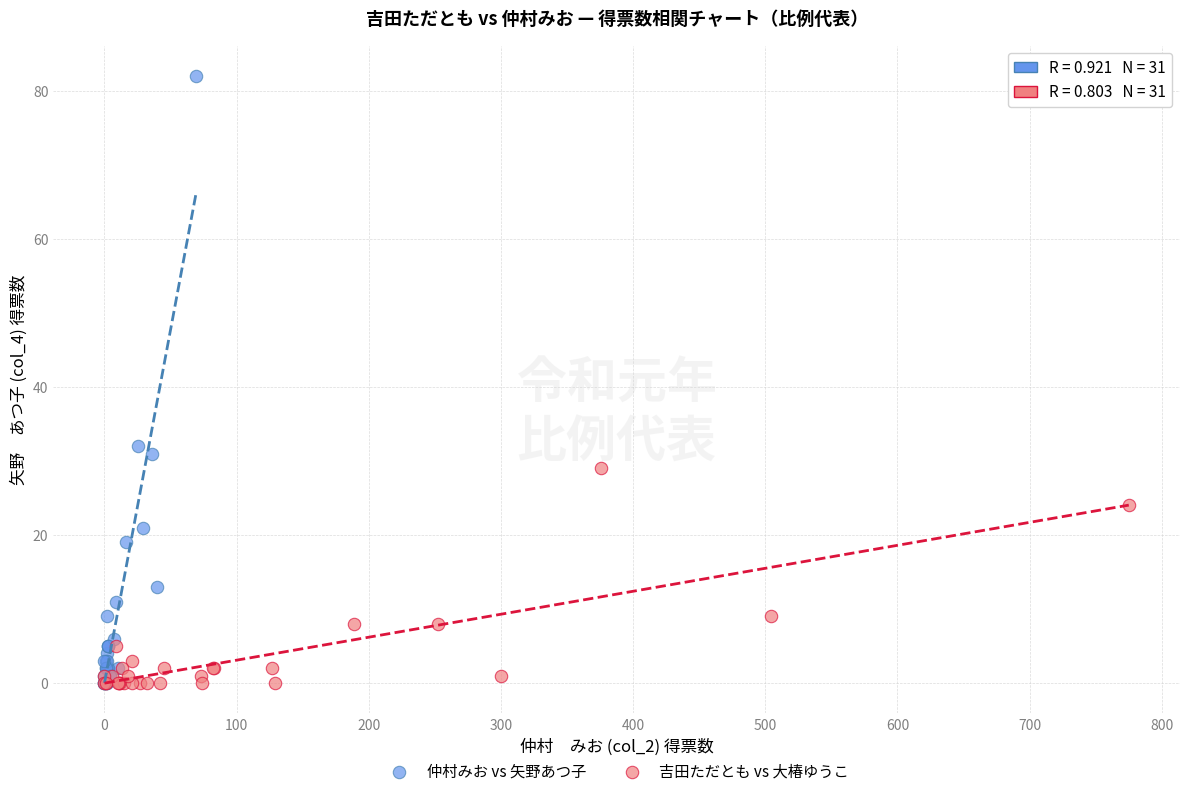

Which series reaches the maximum Y coordinate?

仲村みお vs 矢野あつ子